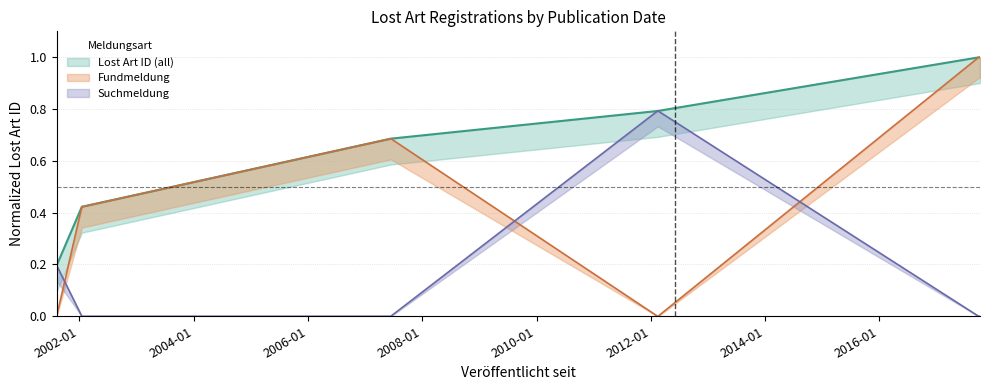

List the labels in order of value, largest first.

2017-10-05, 2017-09-26, 2012-02-16, 2012-02-13, 2012-02-13, 2012-02-13, 2007-06-14, 2002-01-16, 2001-08-08